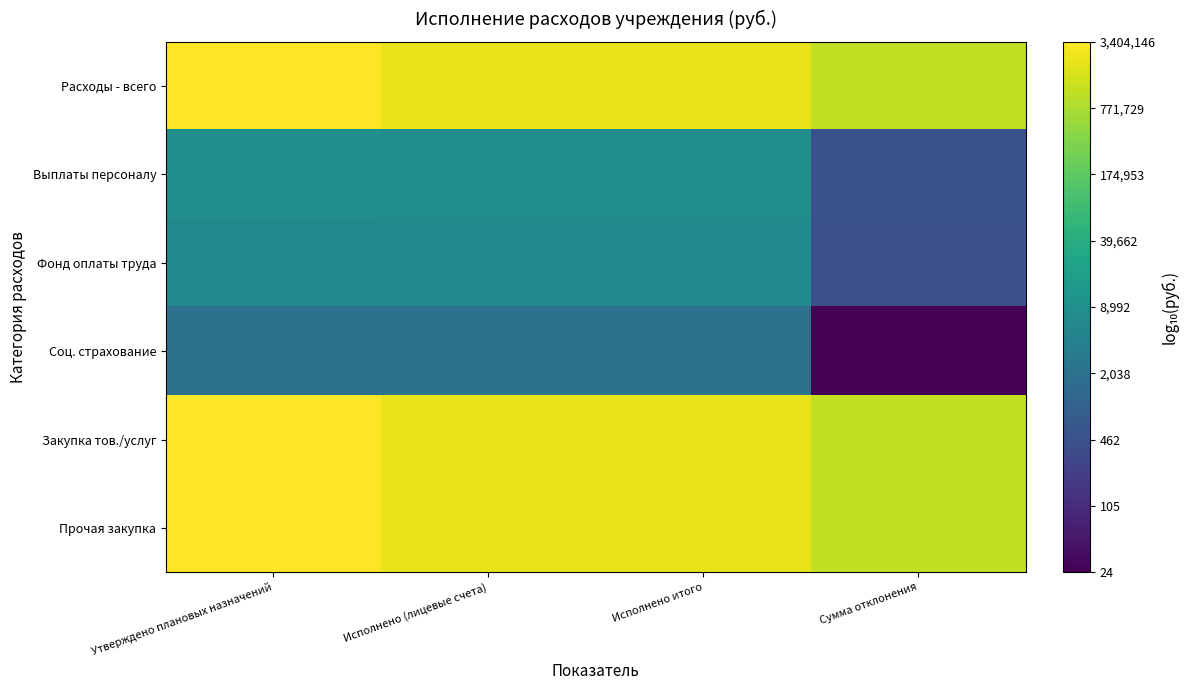

Reading right to left, transcribe all the data shown in this chart.

Расходы - всего: Сумма отклонения=6.1	Исполнено итого=6.4	Исполнено (лицевые счета)=6.4	Утверждено плановых назначений=6.5
Выплаты персоналу: Сумма отклонения=2.7	Исполнено итого=3.9	Исполнено (лицевые счета)=3.9	Утверждено плановых назначений=4.0
Фонд оплаты труда: Сумма отклонения=2.7	Исполнено итого=3.8	Исполнено (лицевые счета)=3.8	Утверждено плановых назначений=3.8
Соц. страхование: Сумма отклонения=1.4	Исполнено итого=3.3	Исполнено (лицевые счета)=3.3	Утверждено плановых назначений=3.3
Закупка тов./услуг: Сумма отклонения=6.1	Исполнено итого=6.4	Исполнено (лицевые счета)=6.4	Утверждено плановых назначений=6.5
Прочая закупка: Сумма отклонения=6.1	Исполнено итого=6.4	Исполнено (лицевые счета)=6.4	Утверждено плановых назначений=6.5